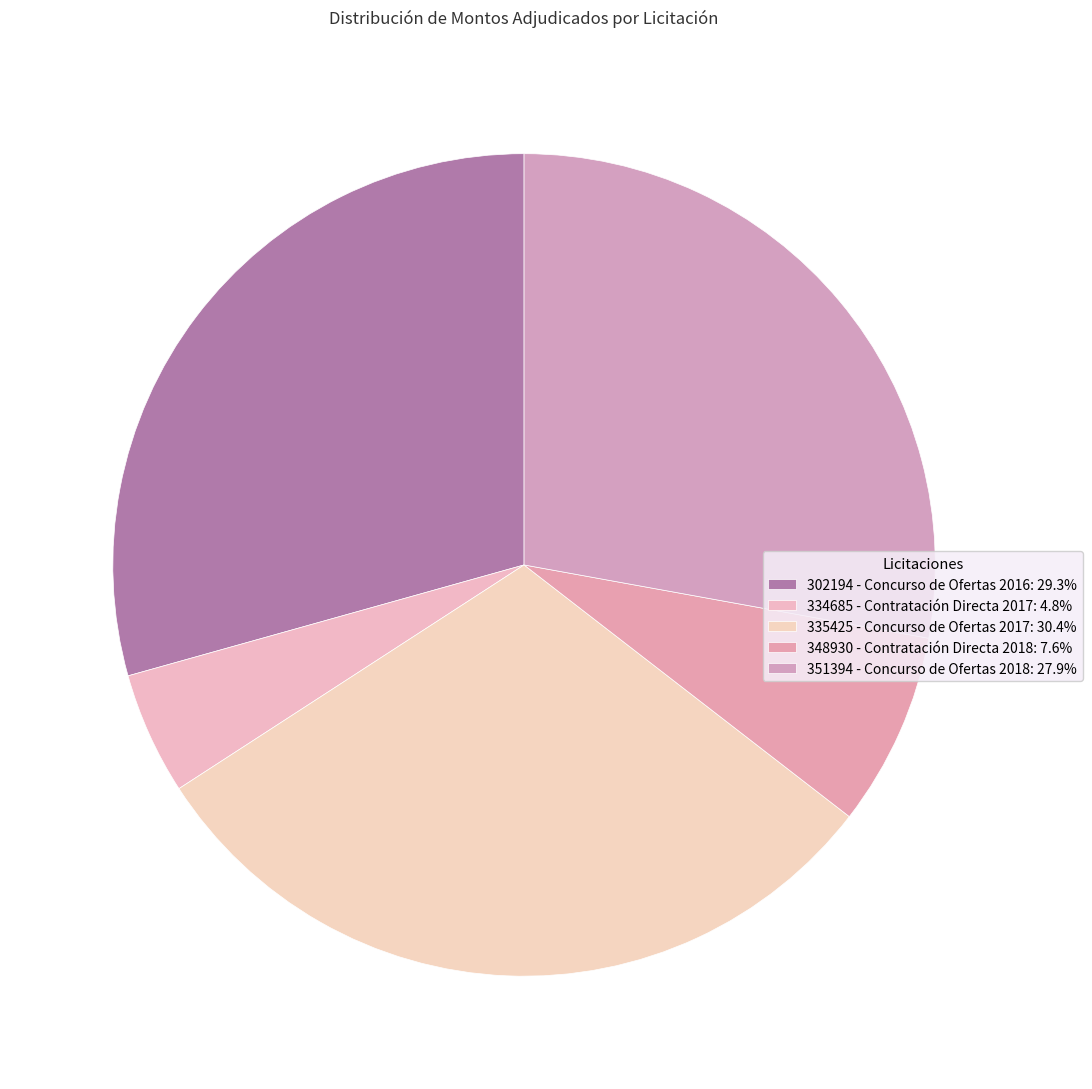

Count the number of slices in the pie.

5